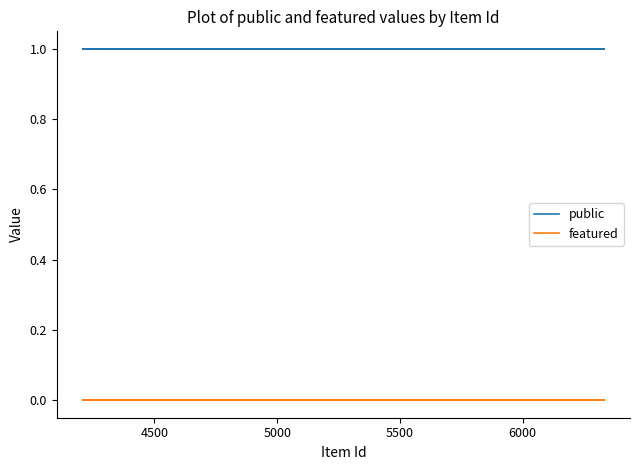

Reading left to right, what are all the values shown in this chart?

public: 1	1	1	1	1	1	1	1	1	1	1	1
featured: 0	0	0	0	0	0	0	0	0	0	0	0